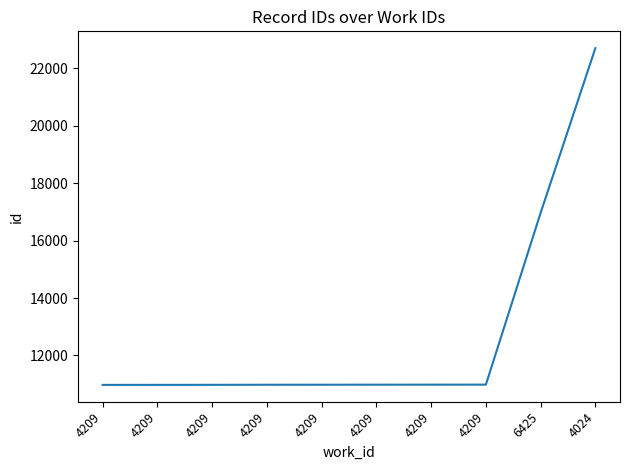

How many lines are shown in the chart?

1